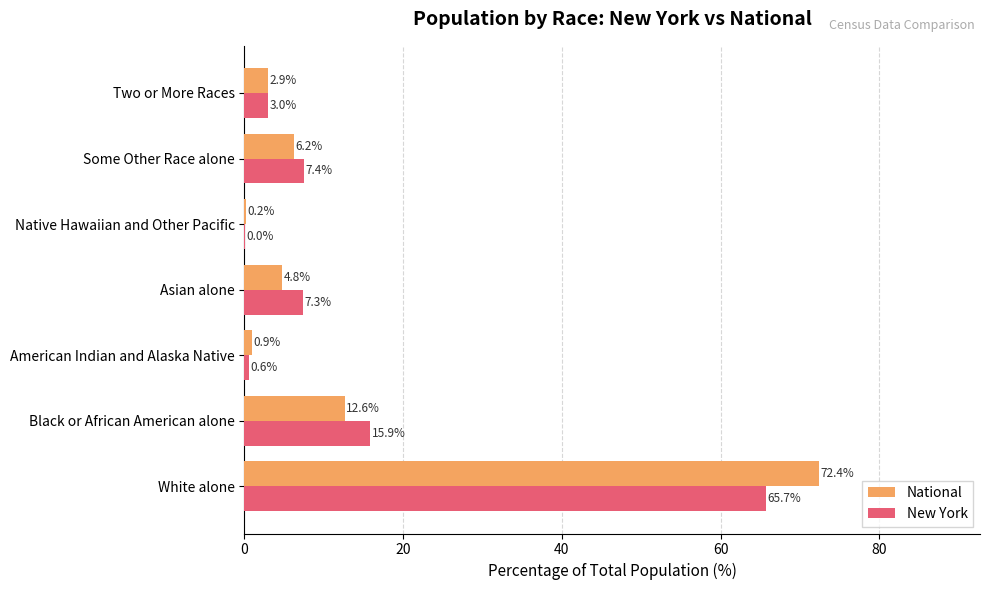

Between White alone and Asian alone, which series saw the biggest shift?

National